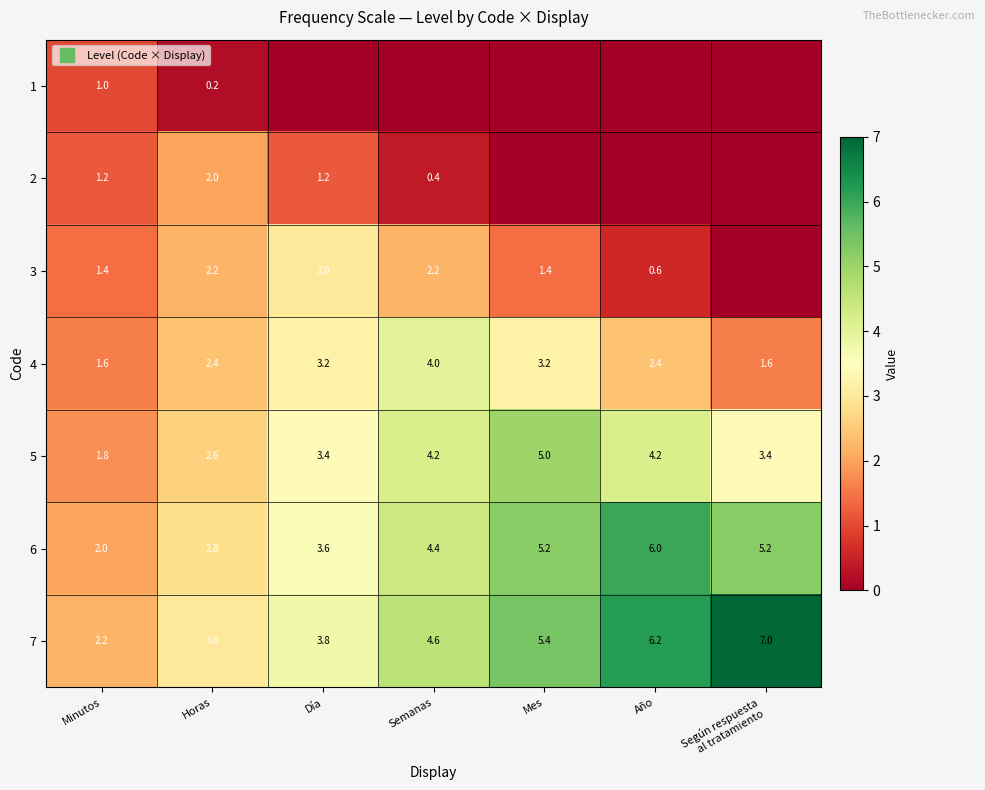

The value of 7 at Mes is 5.4. True or false?

True